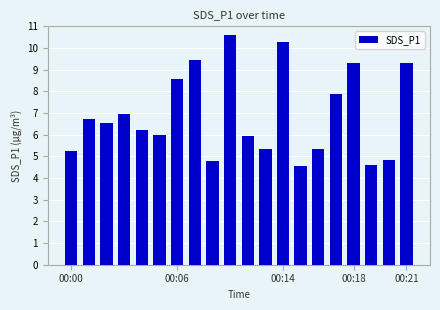

What is the sum of all values?

138.5